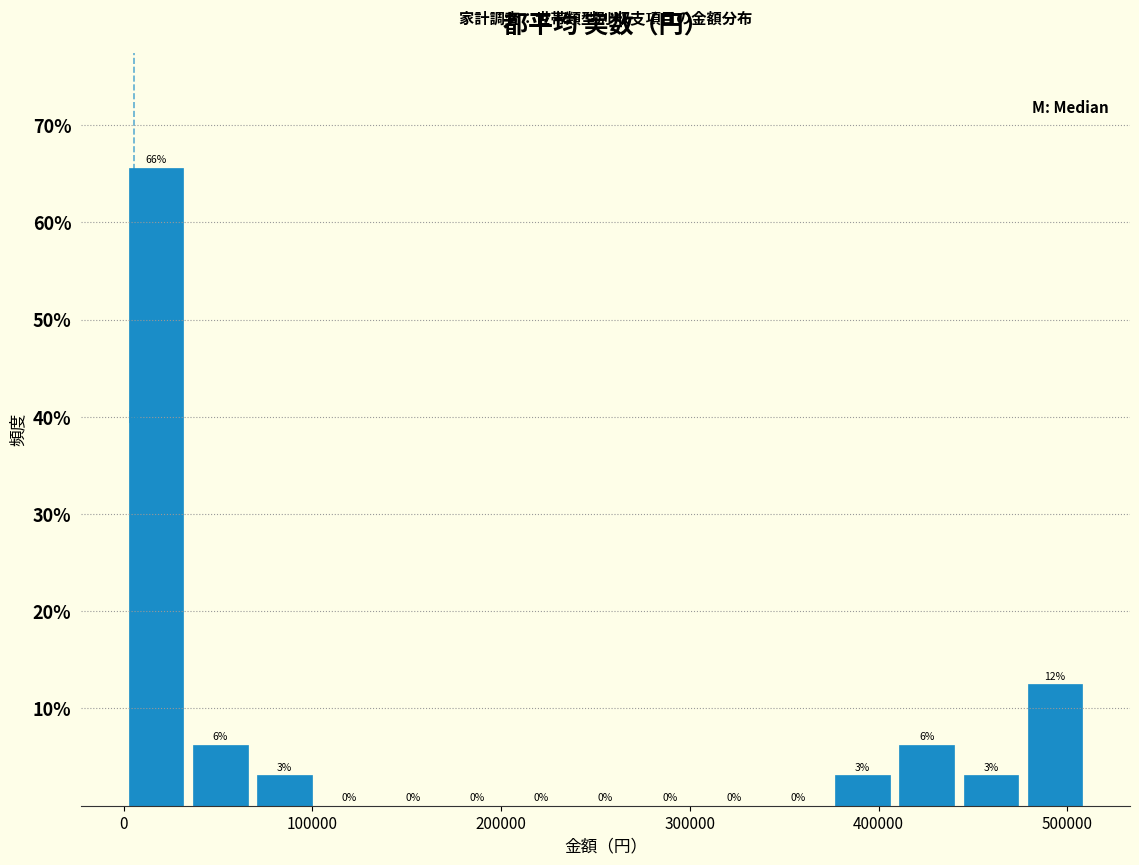

Around what value on the x-axis is the tallest bar? Give the approximate position of its centre, as read against the axis.

20000